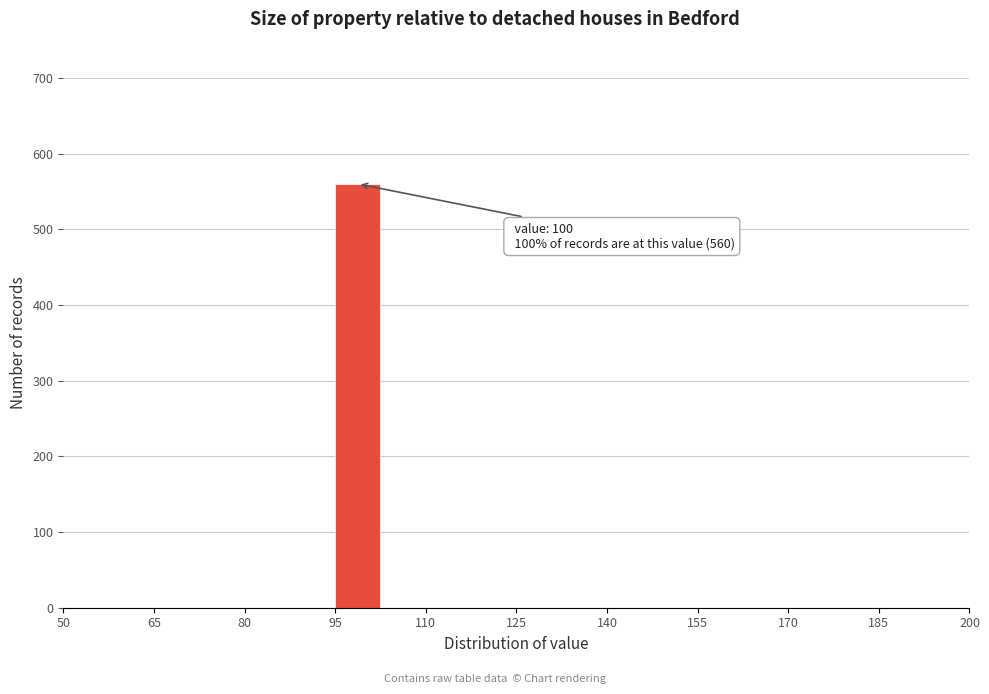

Around what value on the x-axis is the tallest bar? Give the approximate position of its centre, as read against the axis.

98